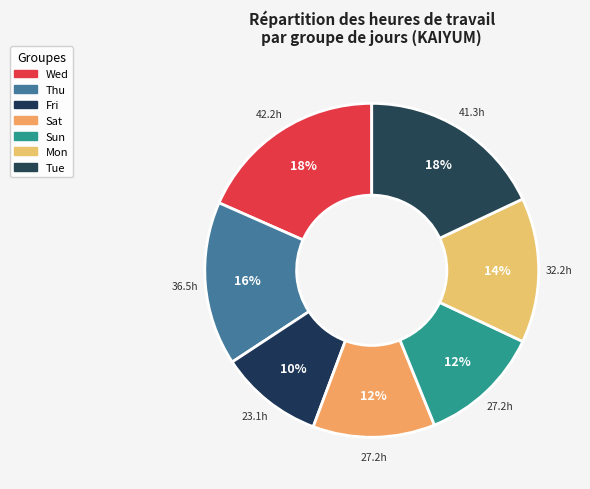

How many slices are in this pie chart?

7